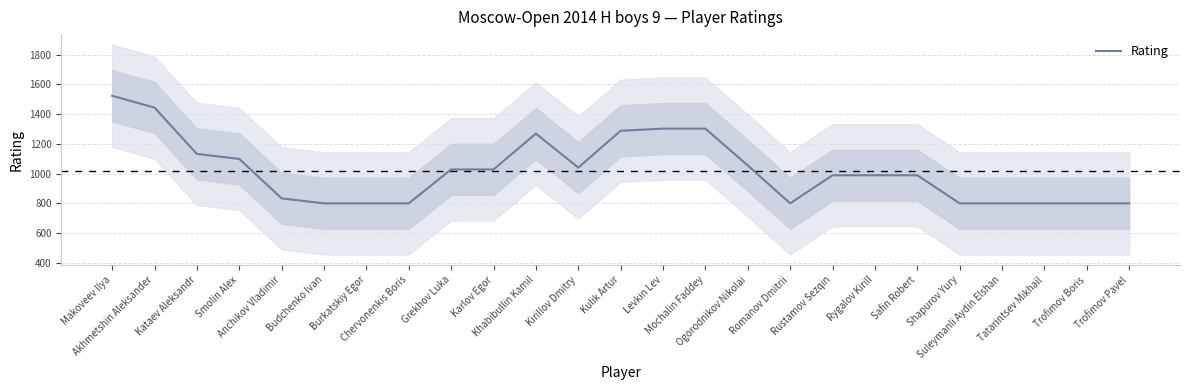

At which category does the data reach its first local valley?

Kirillov Dmitry